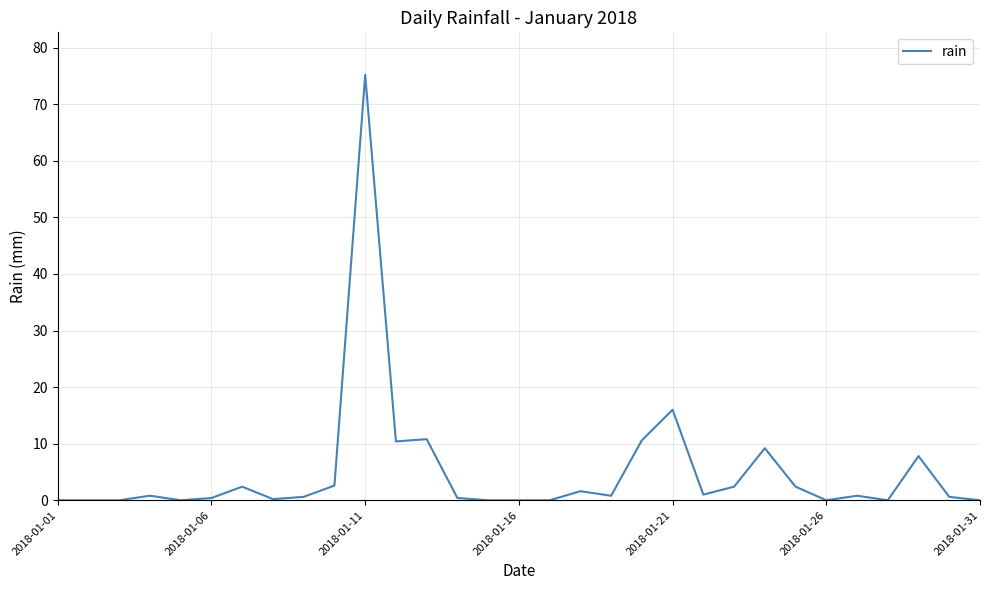

What is the greatest value displayed?

75.2